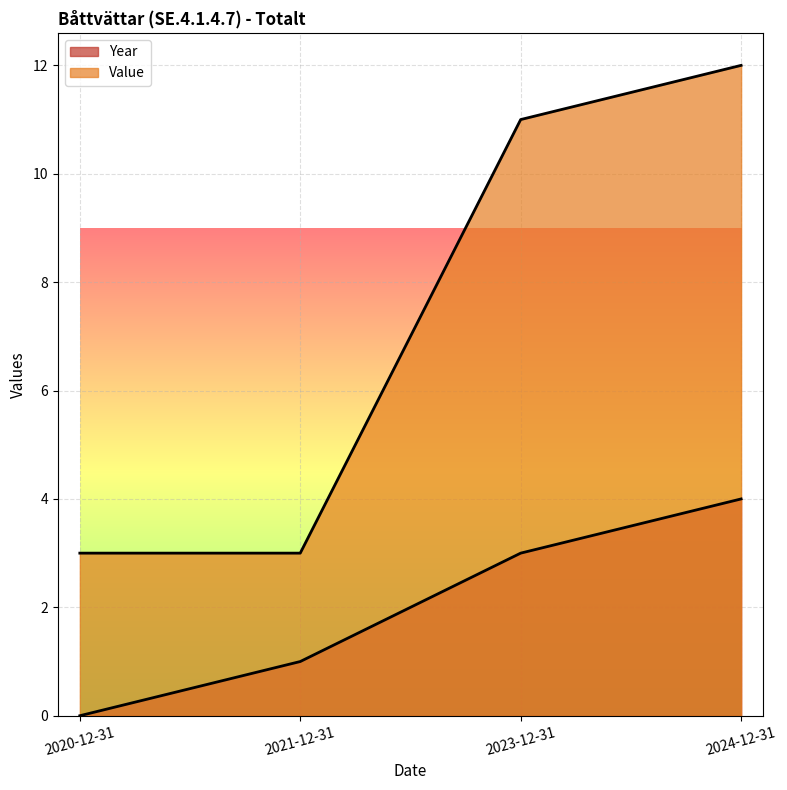

True or false: Year has a value of 4 at 2024-12-31.

True